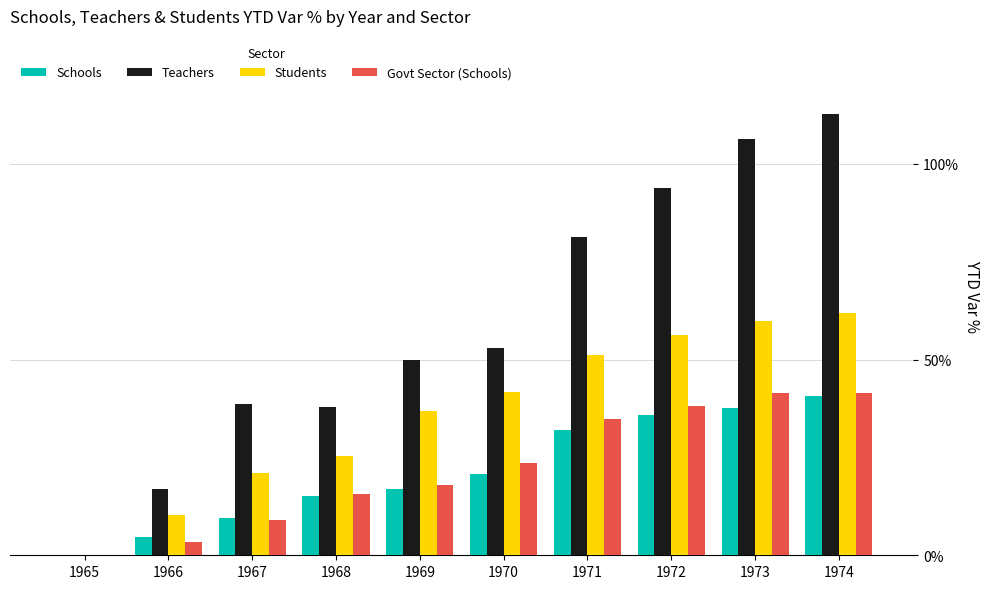

Are the bars horizontal?

No